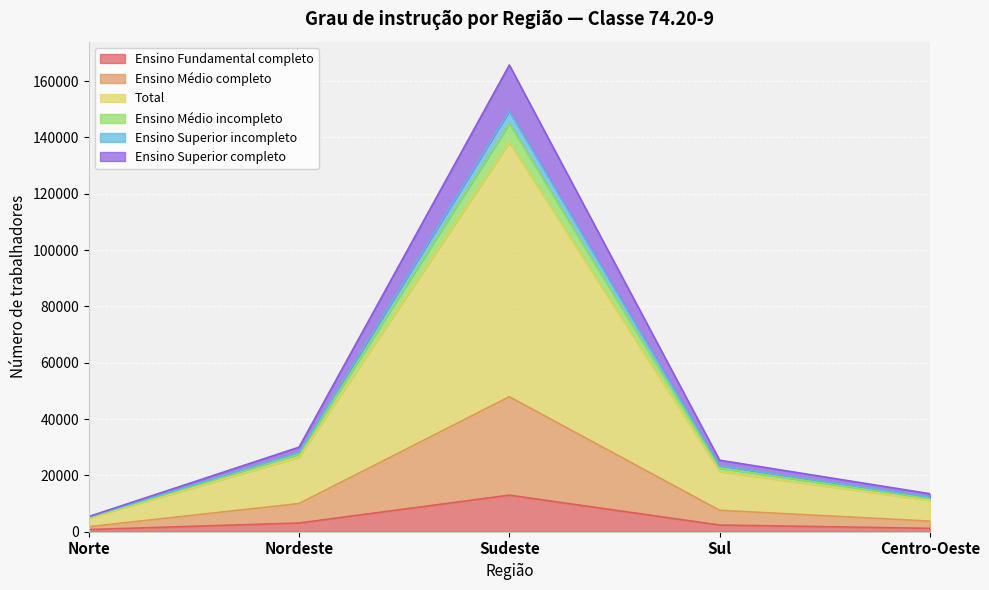

What position from the right is Norte?

5